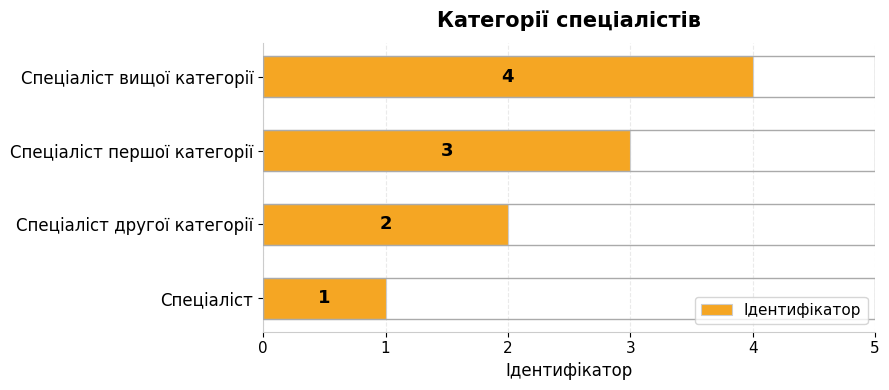

List the labels in order of value, smallest first.

Спеціаліст, Спеціаліст другої категорії, Спеціаліст першої категорії, Спеціаліст вищої категорії